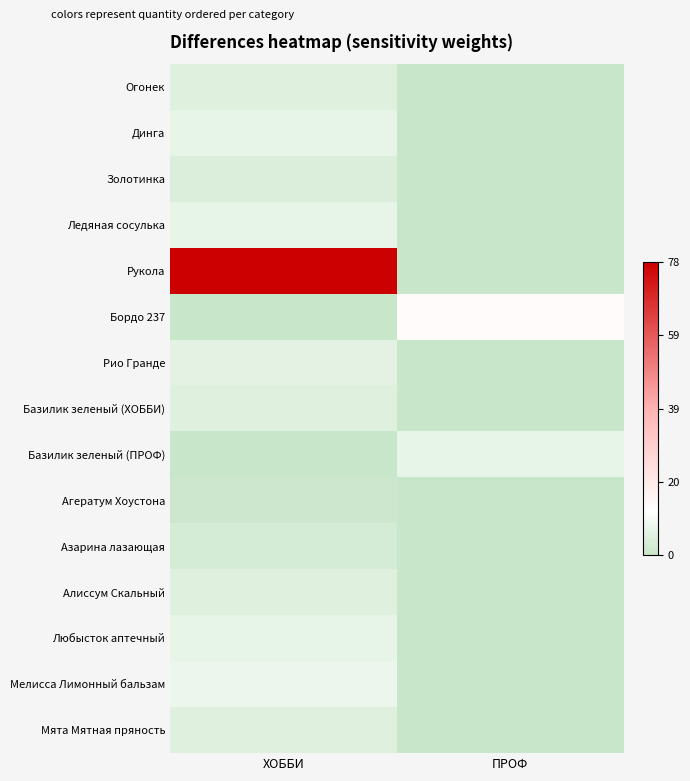

At how many categories does at least one series exceed 0?

2